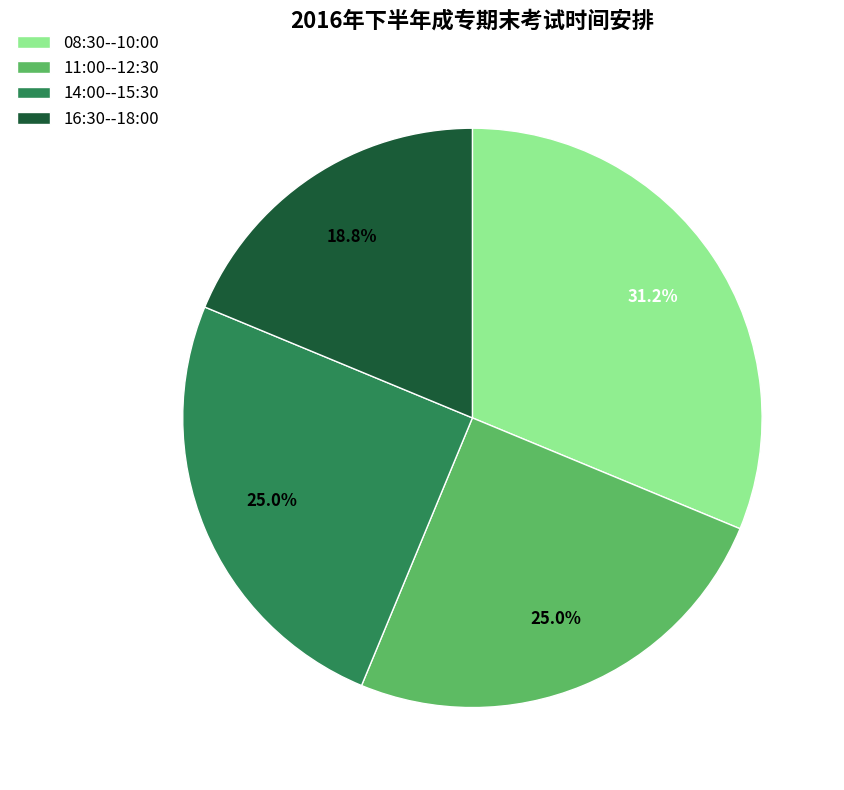

To the nearest percent, what percentage of the pie is 16:30--18:00?

19%